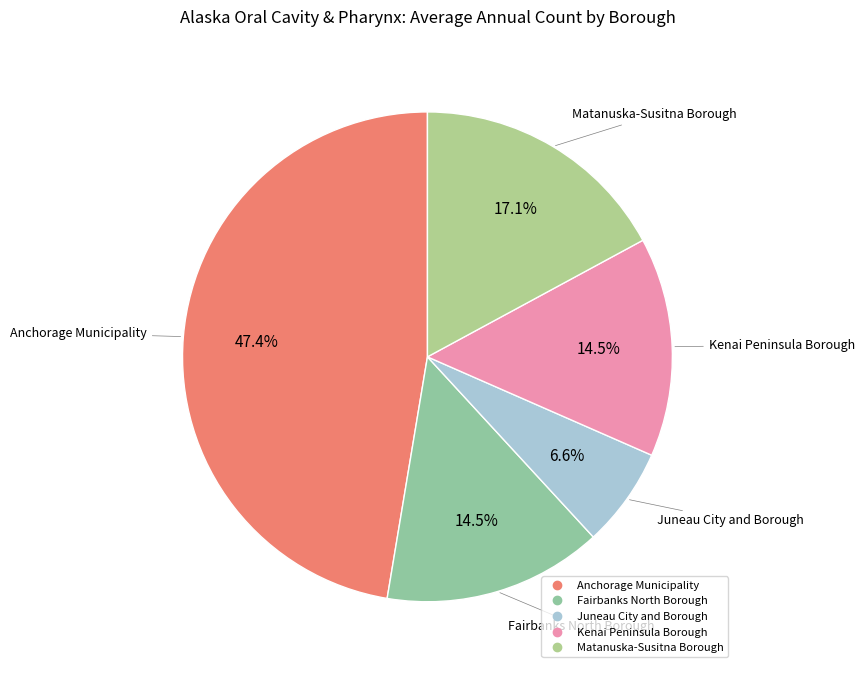

The Juneau City and Borough slice represents 15% of the pie. True or false?

False